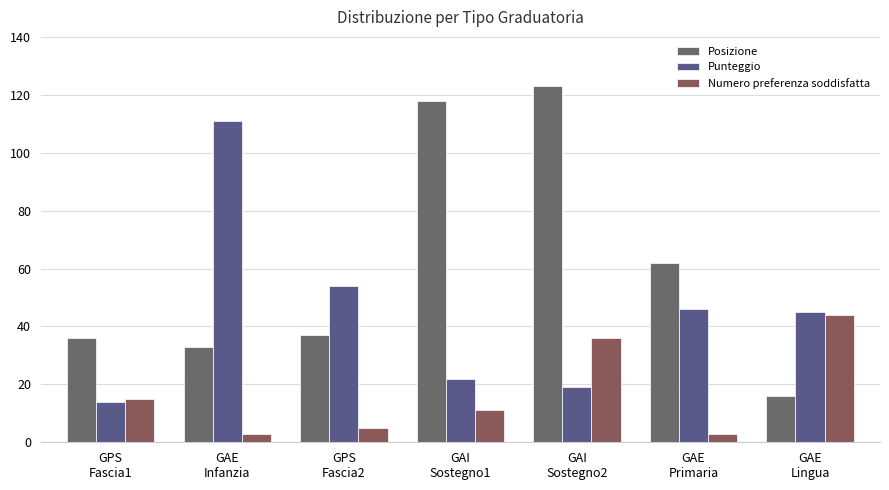

What is the greatest value displayed?

123